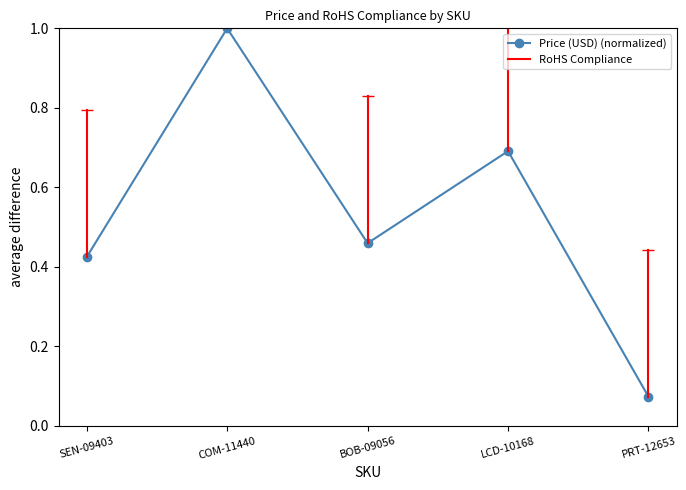

Rank the categories by value from highest to lowest.

COM-11440, LCD-10168, BOB-09056, SEN-09403, PRT-12653